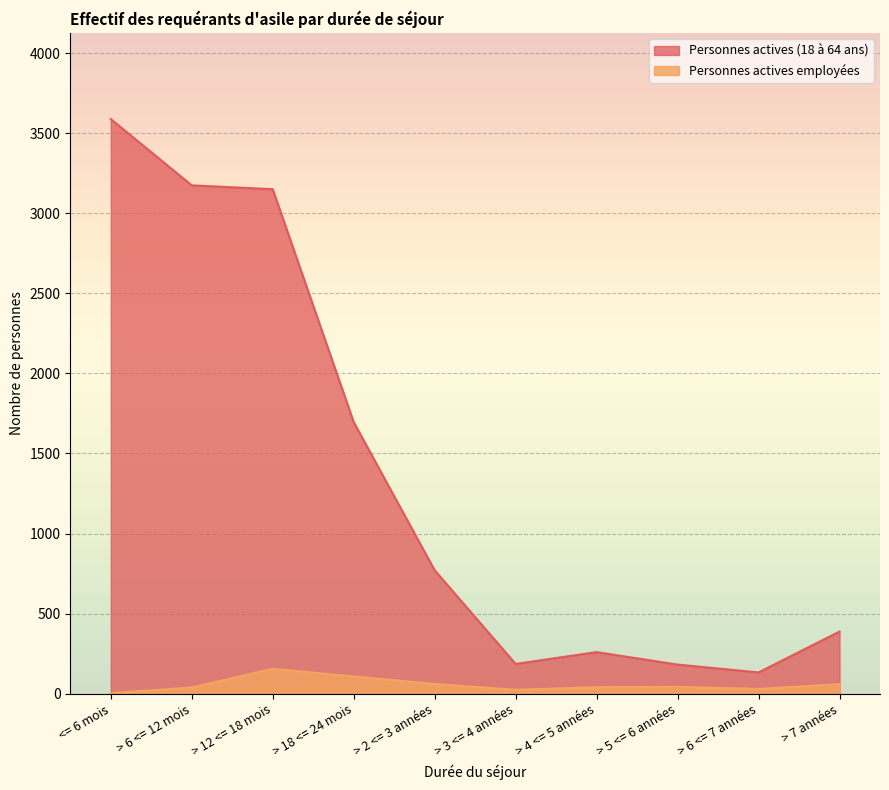

Which series has the largest range (max minus min)?

Personnes actives (18 à 64 ans)